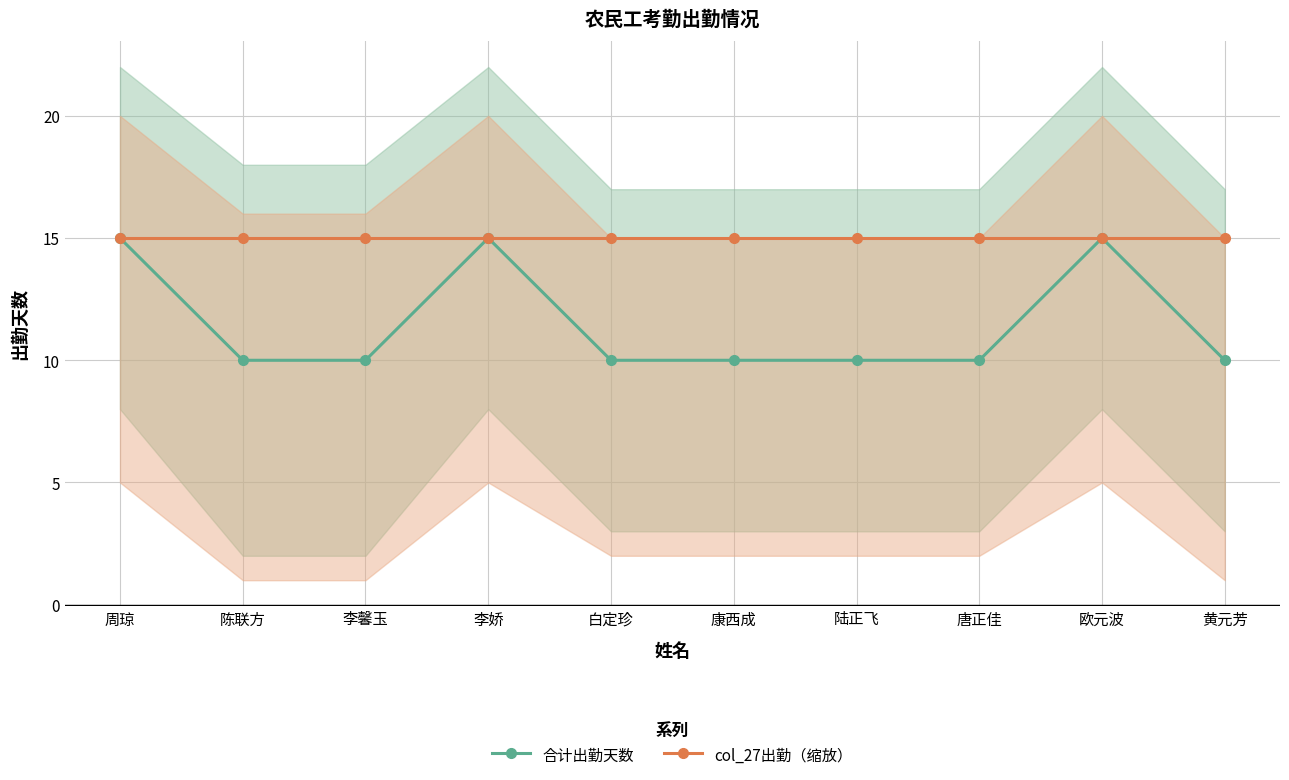

Which label corresponds to the largest value in the chart?

周琼